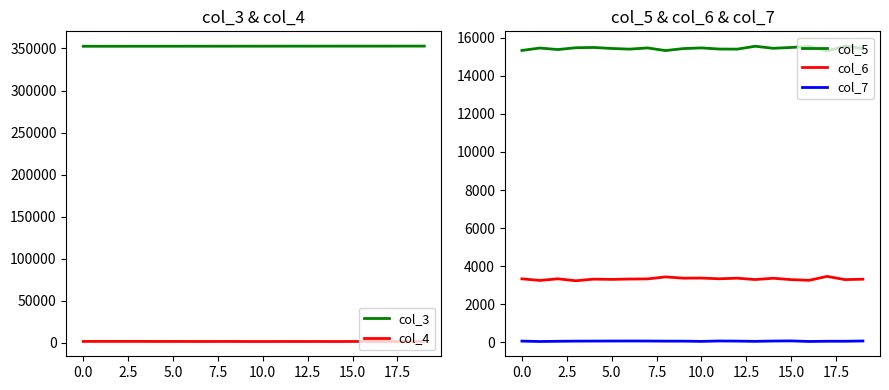

True or false: col_6 and col_7 intersect in this chart.

False